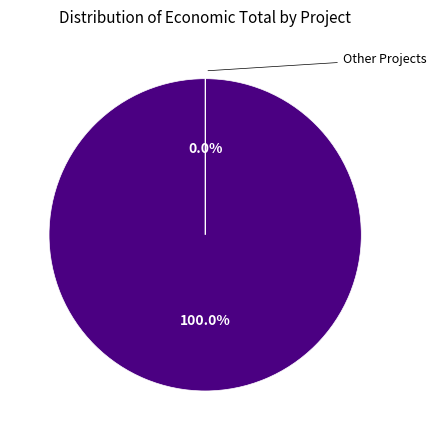

Is there a majority slice in this chart?

Yes